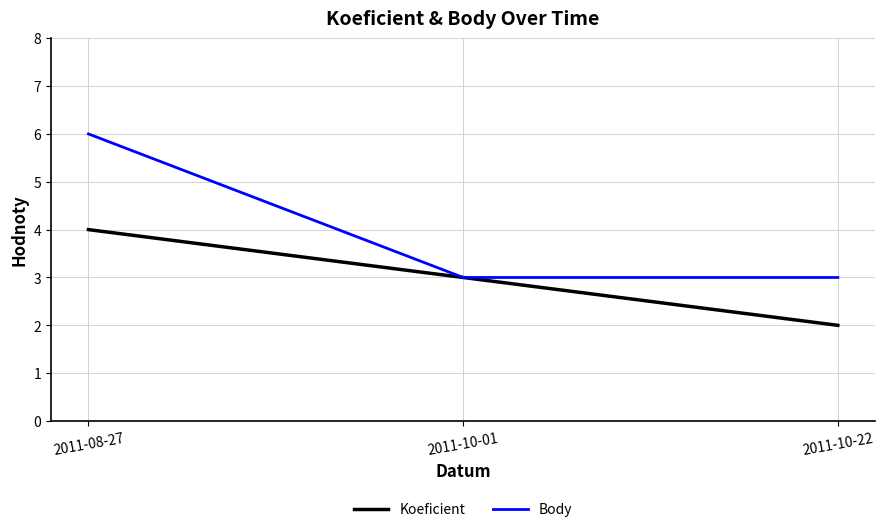

What position from the left is 2011-08-27?

1